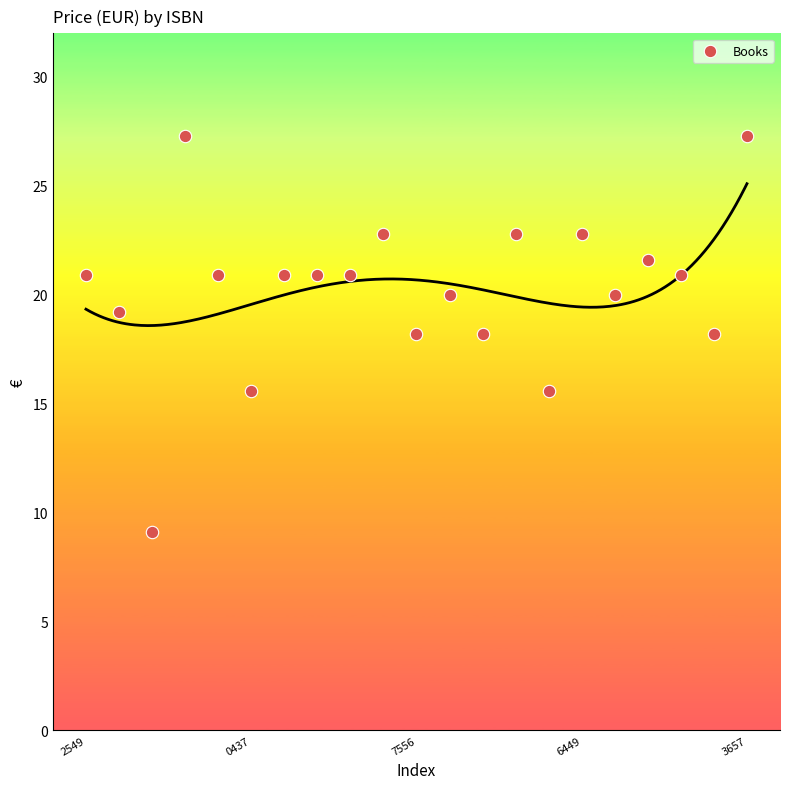

What is the range of Y values (max minus min)?

18.2